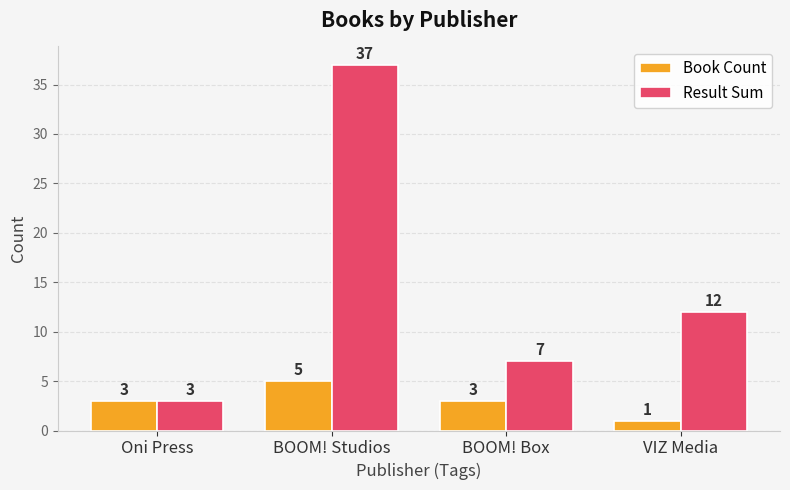

How many values in the Book Count series are below 3?

1